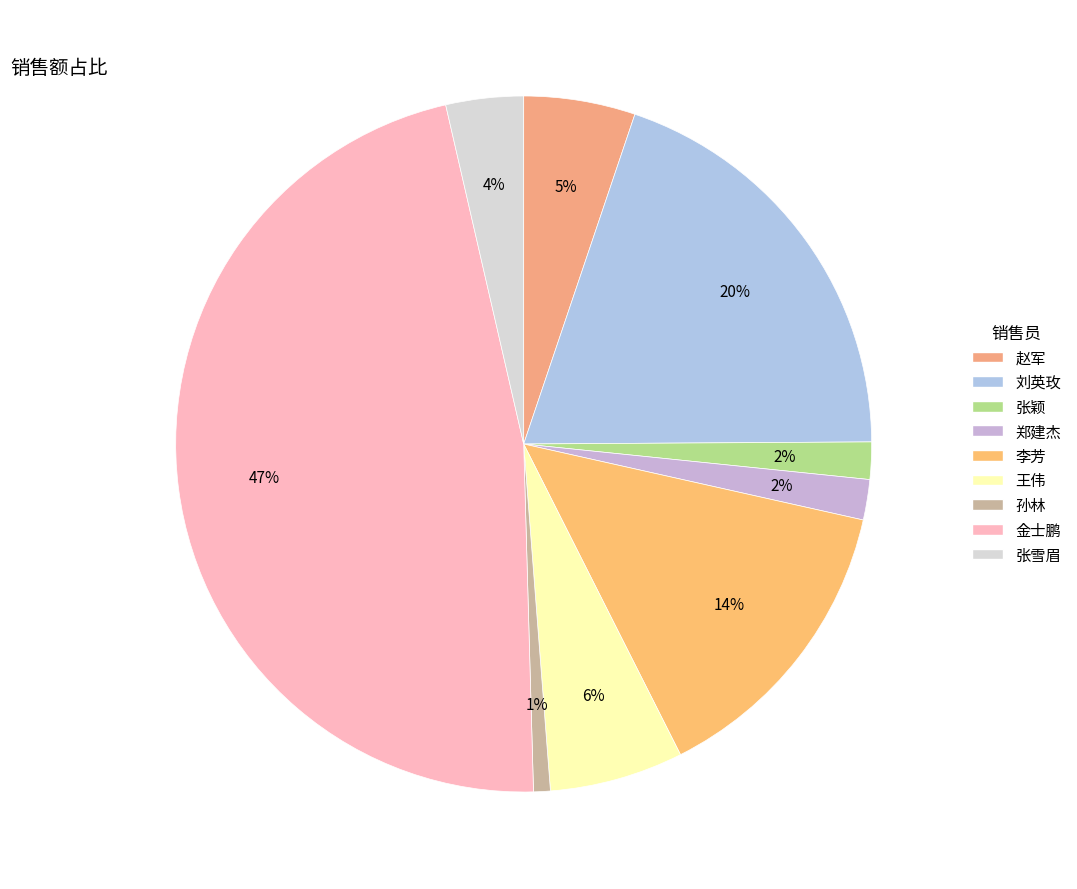

To the nearest percent, what portion does 李芳 represent?

14%